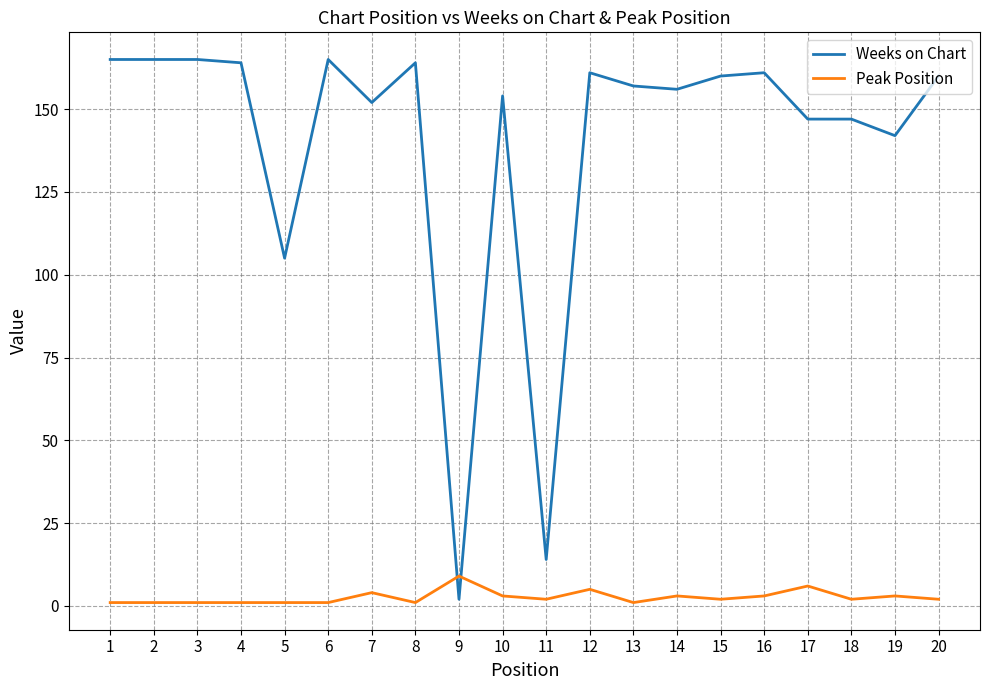

Where does the Peak Position series first go above 2?

7